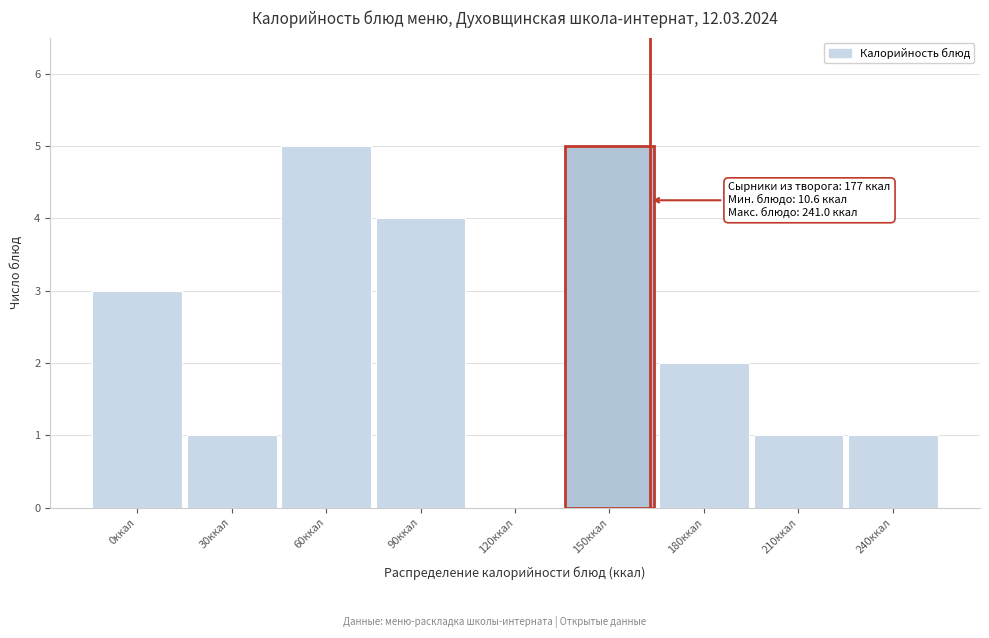

Reading left to right, extract all data points from this chart.

0ккал=3	30ккал=1	60ккал=5	90ккал=4	120ккал=0	150ккал=5	180ккал=2	210ккал=1	240ккал=1